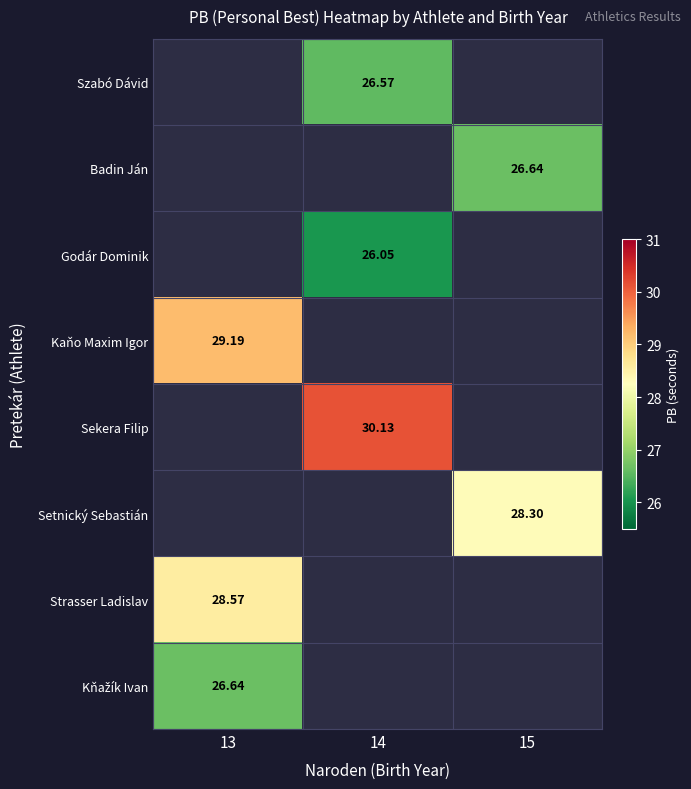

How many values in the Godár Dominik series exceed 26?

1